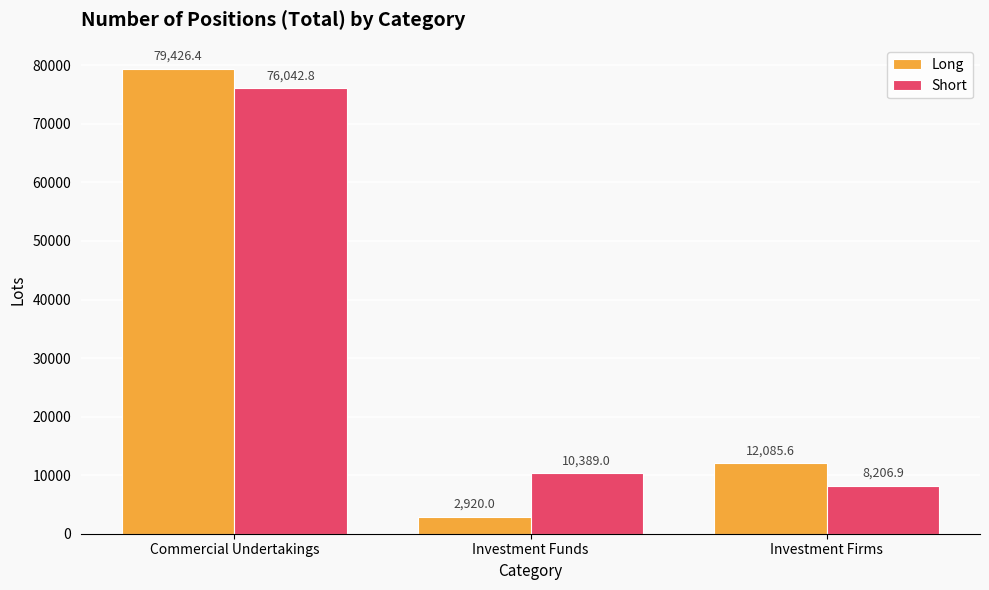

Rank the series by their maximum value, from lowest to highest.

Short, Long